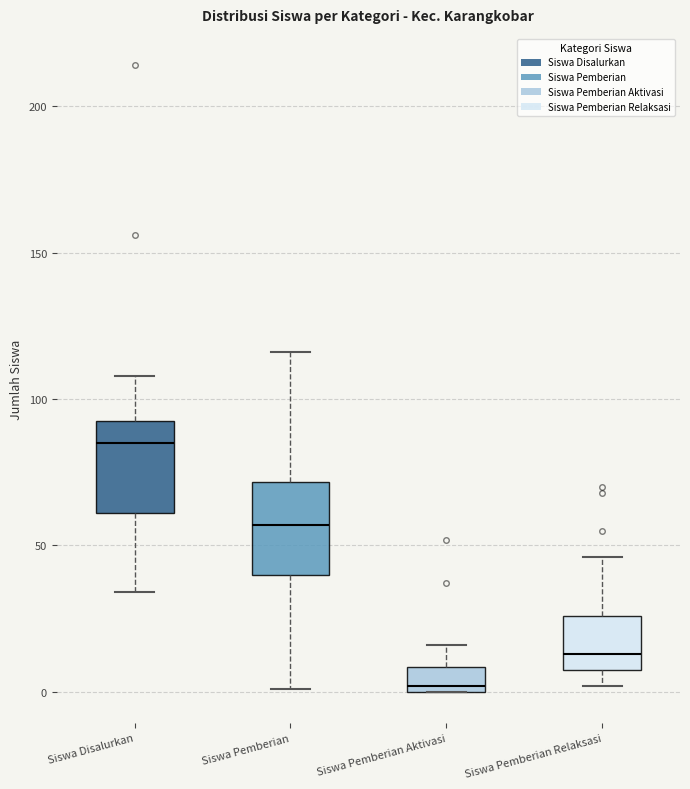

Which box has the lowest median line?

Siswa Pemberian Aktivasi